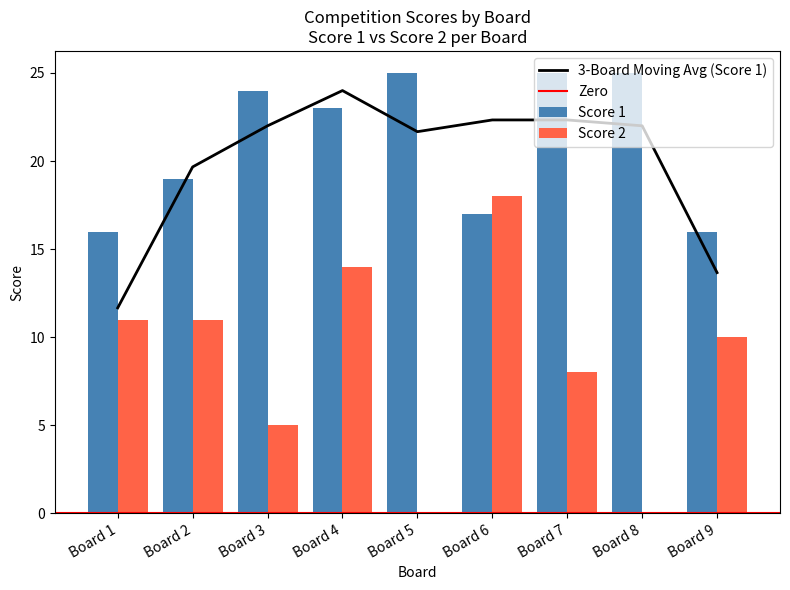

What is the difference between the highest and lowest values at Board 1?

5